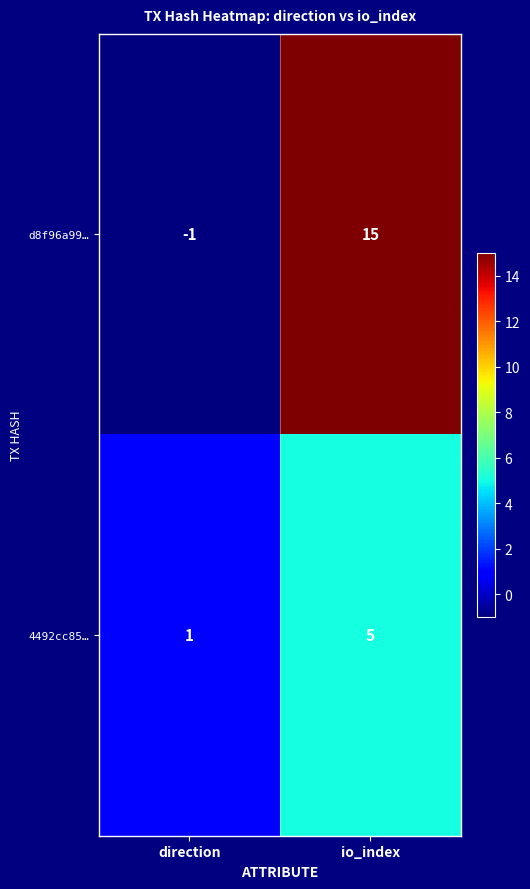

How many data points in 4492cc85… are less than 5?

1